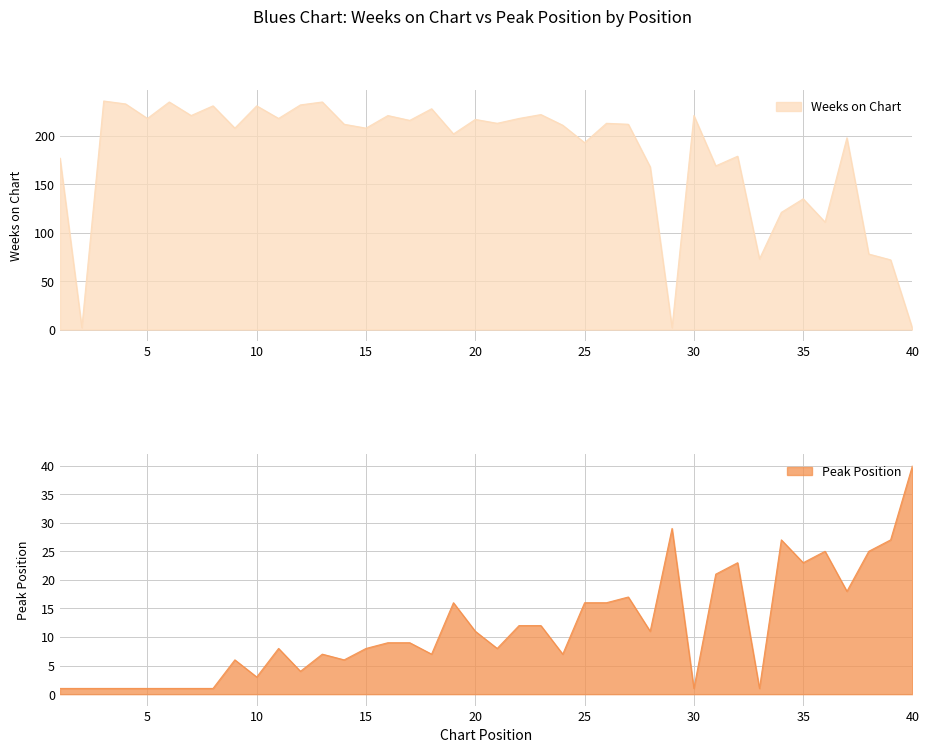

Is it true that Peak Position equals 25 at 38?

True